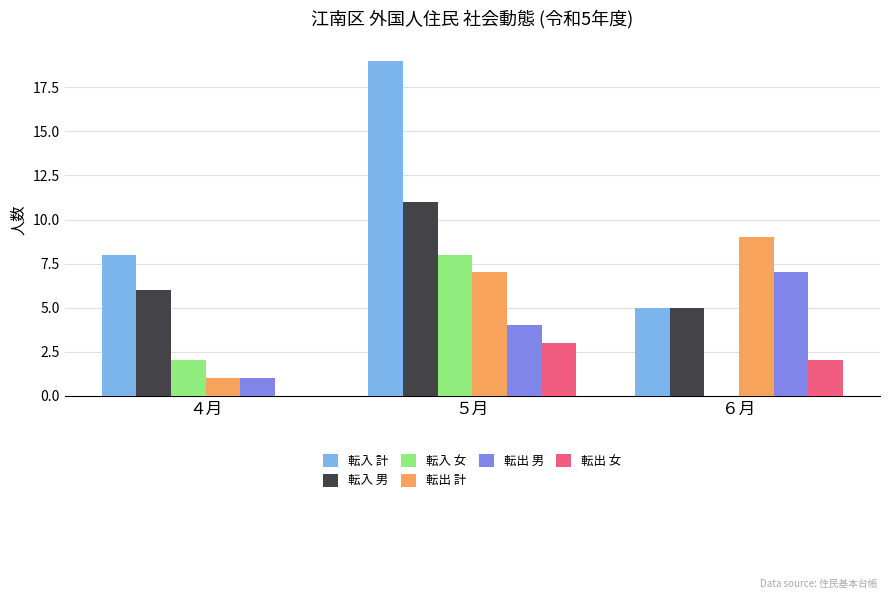

Are the bars horizontal?

No